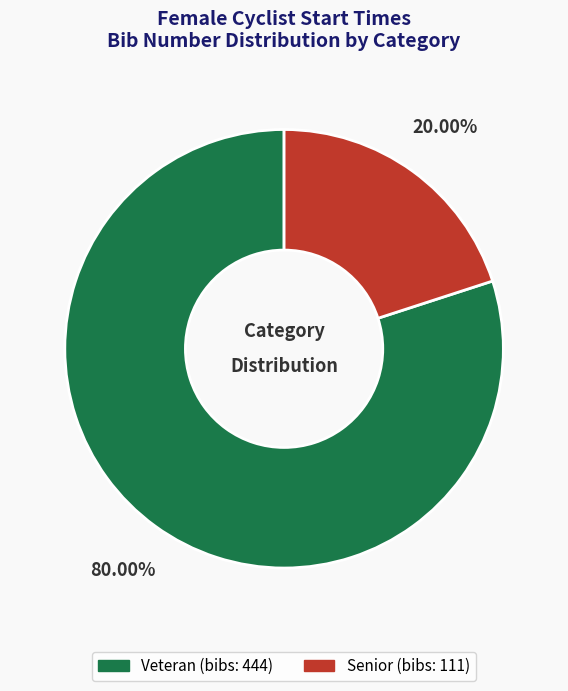

Does any single category account for the majority?

Yes